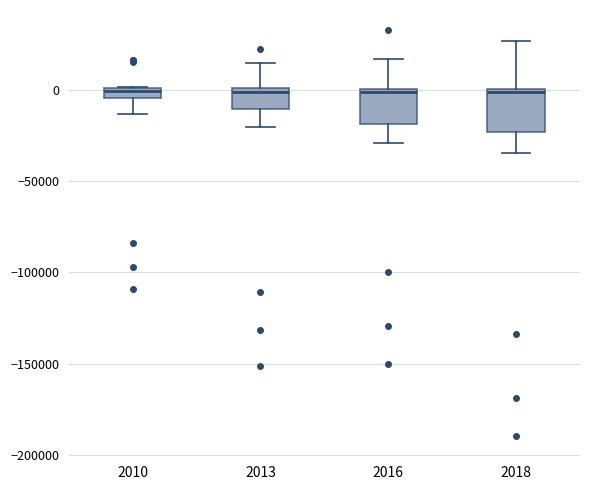

Where is the lower edge of the box at x = 2013 on the y-axis? The values are not printed on the chart, so give them approximately, as read against the axis.

-10000